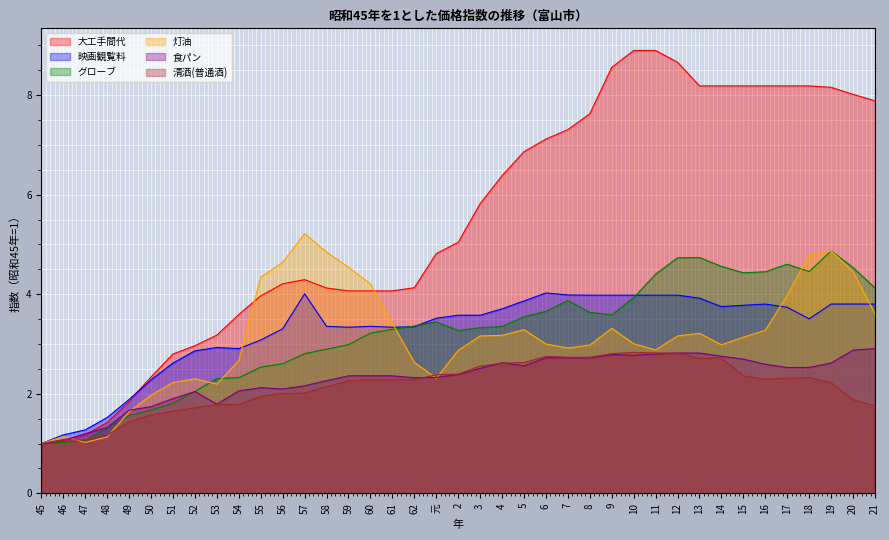

What position from the right is 53?

31